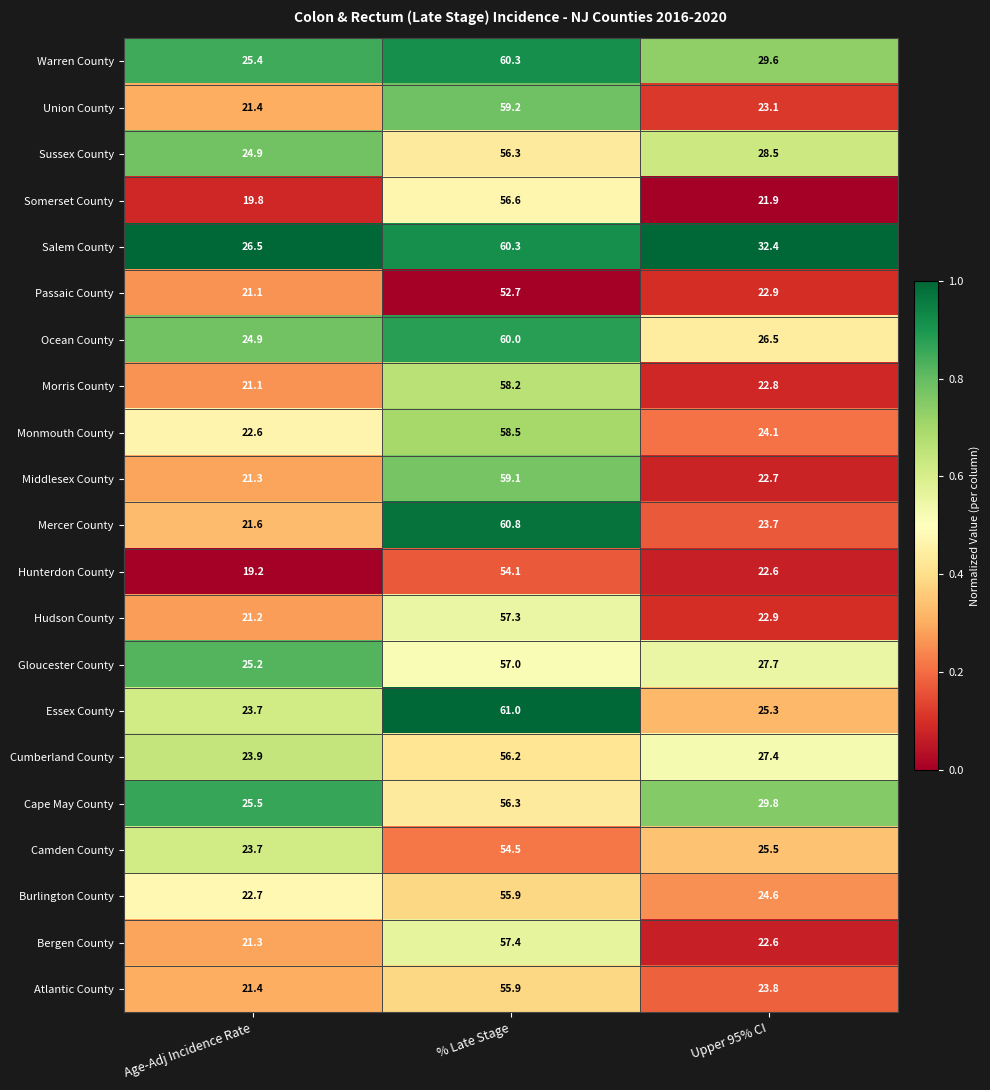

True or false: Monmouth County has a value of 24.1 at Upper 95% CI.

True